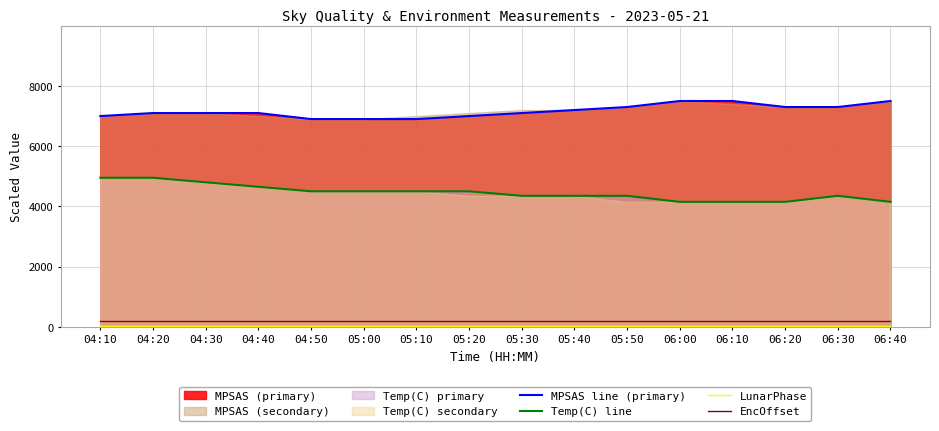

Which category has the lowest value in the LunarPhase series?

04:10